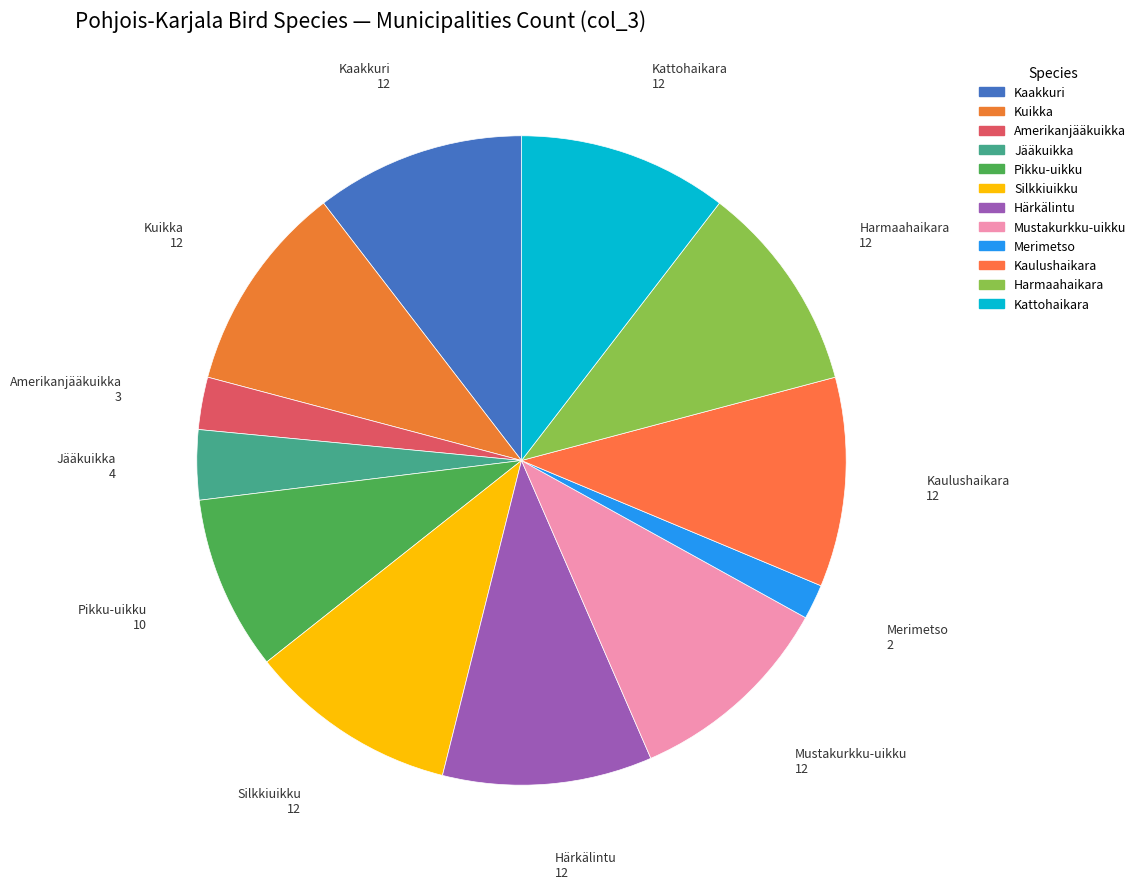

Is the sum of Mustakurkku-uikku and Kaulushaikara greater than half?

No